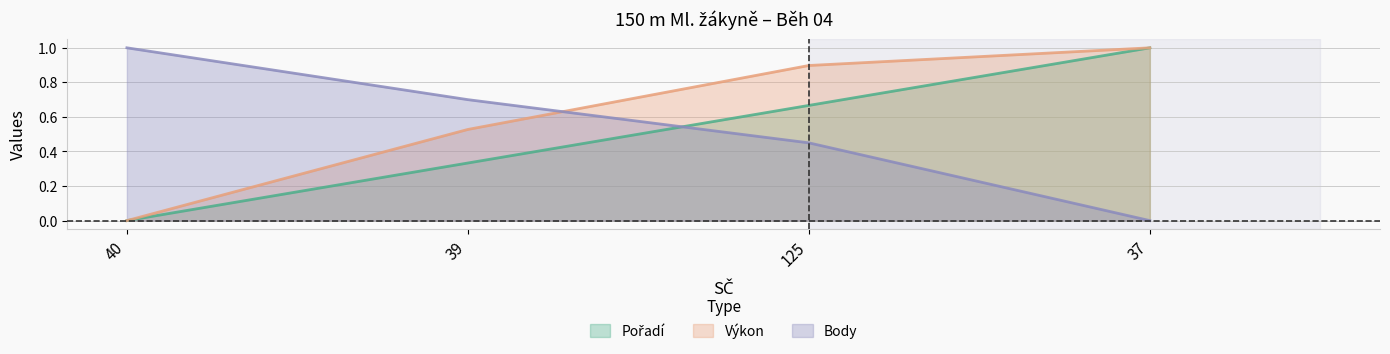

How many categories are shown in the chart?

4